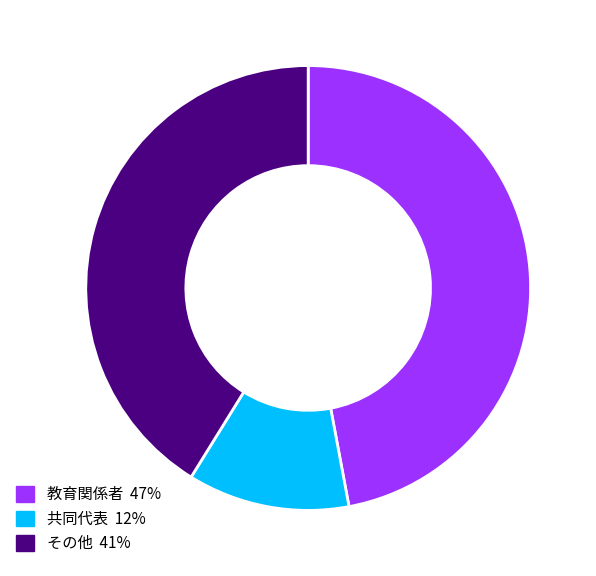

Is there a majority slice in this chart?

No